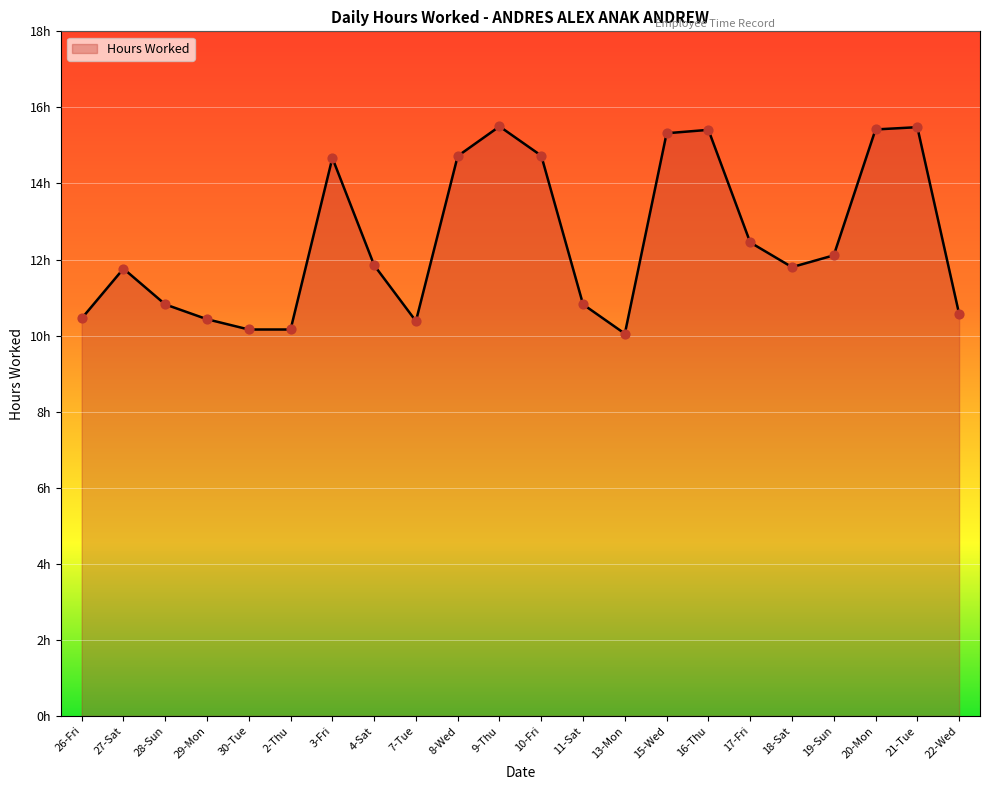

Between 28-Sun and 13-Mon, which is larger?

28-Sun